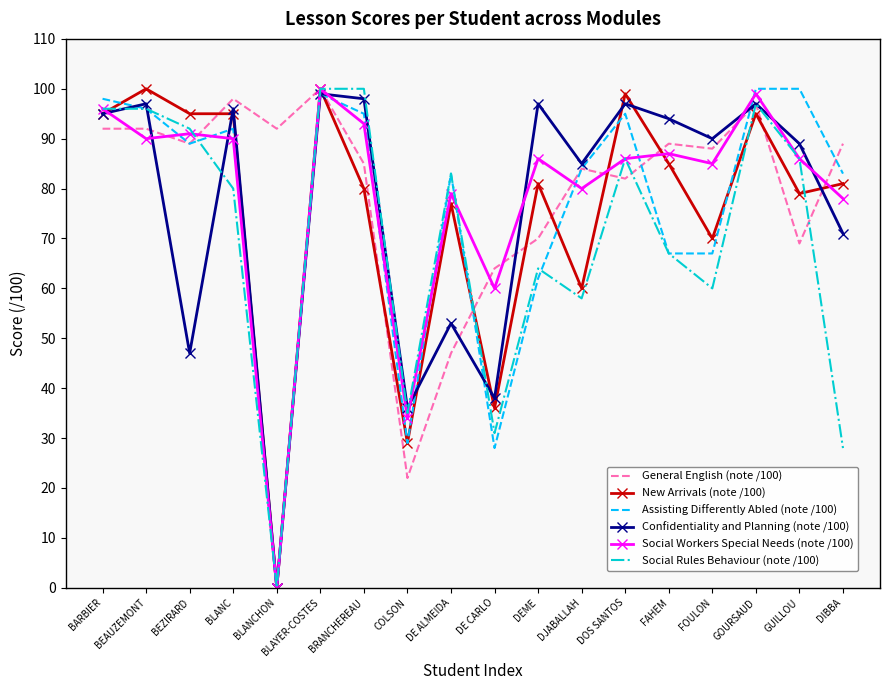

Where is General English (note /100) nearest to the value 61?

DE CARLO